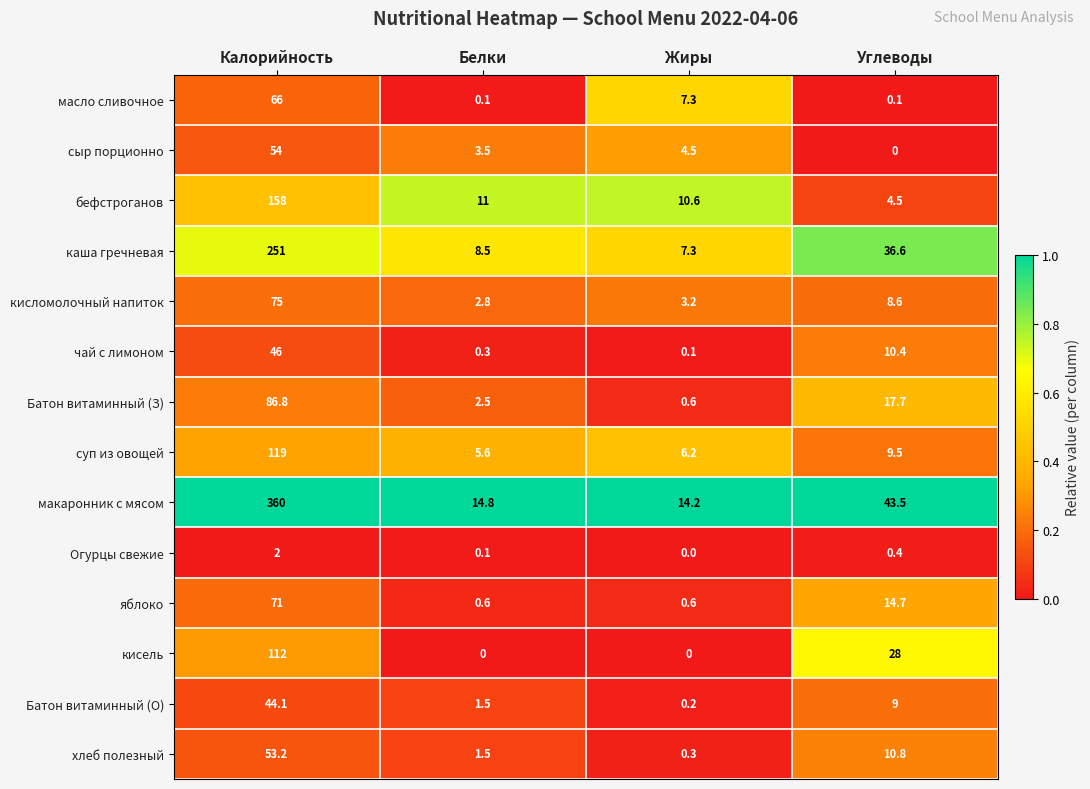

What is the difference between the maximum and minimum values in the сыр порционно series?

54.0